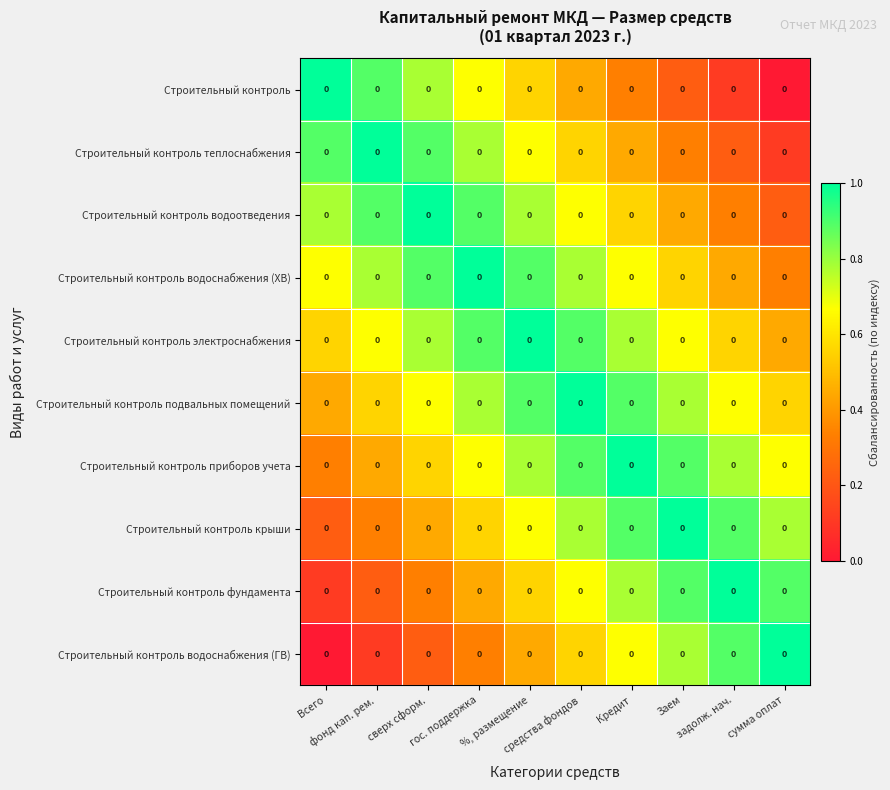

Reading left to right, extract all data points from this chart.

Строительный контроль: Всего=0.0	фонд кап. рем.=0.0	сверх сформ.=0.0	гос. поддержка=0.0	%, размещение=0.0	средства фондов=0.0	Кредит=0.0	Заем=0.0	задолж. нач.=0.0	сумма оплат=0.0
Строительный контроль теплоснабжения: Всего=0.0	фонд кап. рем.=0.0	сверх сформ.=0.0	гос. поддержка=0.0	%, размещение=0.0	средства фондов=0.0	Кредит=0.0	Заем=0.0	задолж. нач.=0.0	сумма оплат=0.0
Строительный контроль водоотведения: Всего=0.0	фонд кап. рем.=0.0	сверх сформ.=0.0	гос. поддержка=0.0	%, размещение=0.0	средства фондов=0.0	Кредит=0.0	Заем=0.0	задолж. нач.=0.0	сумма оплат=0.0
Строительный контроль водоснабжения (ХВ): Всего=0.0	фонд кап. рем.=0.0	сверх сформ.=0.0	гос. поддержка=0.0	%, размещение=0.0	средства фондов=0.0	Кредит=0.0	Заем=0.0	задолж. нач.=0.0	сумма оплат=0.0
Строительный контроль электроснабжения: Всего=0.0	фонд кап. рем.=0.0	сверх сформ.=0.0	гос. поддержка=0.0	%, размещение=0.0	средства фондов=0.0	Кредит=0.0	Заем=0.0	задолж. нач.=0.0	сумма оплат=0.0
Строительный контроль подвальных помещений: Всего=0.0	фонд кап. рем.=0.0	сверх сформ.=0.0	гос. поддержка=0.0	%, размещение=0.0	средства фондов=0.0	Кредит=0.0	Заем=0.0	задолж. нач.=0.0	сумма оплат=0.0
Строительный контроль приборов учета: Всего=0.0	фонд кап. рем.=0.0	сверх сформ.=0.0	гос. поддержка=0.0	%, размещение=0.0	средства фондов=0.0	Кредит=0.0	Заем=0.0	задолж. нач.=0.0	сумма оплат=0.0
Строительный контроль крыши: Всего=0.0	фонд кап. рем.=0.0	сверх сформ.=0.0	гос. поддержка=0.0	%, размещение=0.0	средства фондов=0.0	Кредит=0.0	Заем=0.0	задолж. нач.=0.0	сумма оплат=0.0
Строительный контроль фундамента: Всего=0.0	фонд кап. рем.=0.0	сверх сформ.=0.0	гос. поддержка=0.0	%, размещение=0.0	средства фондов=0.0	Кредит=0.0	Заем=0.0	задолж. нач.=0.0	сумма оплат=0.0
Строительный контроль водоснабжения (ГВ): Всего=0.0	фонд кап. рем.=0.0	сверх сформ.=0.0	гос. поддержка=0.0	%, размещение=0.0	средства фондов=0.0	Кредит=0.0	Заем=0.0	задолж. нач.=0.0	сумма оплат=0.0